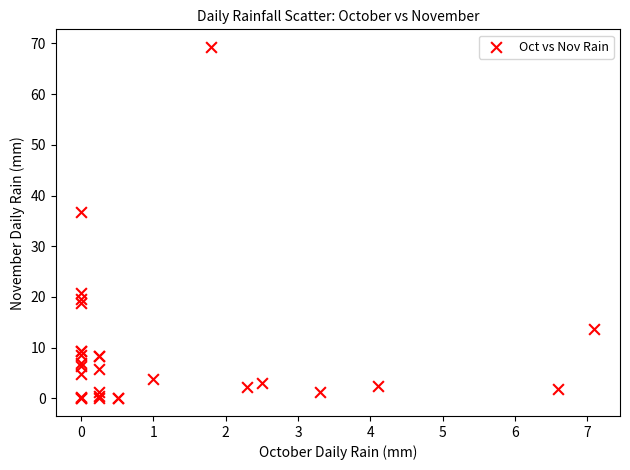

What Y value in the scatter plot is closest to 34?

36.8